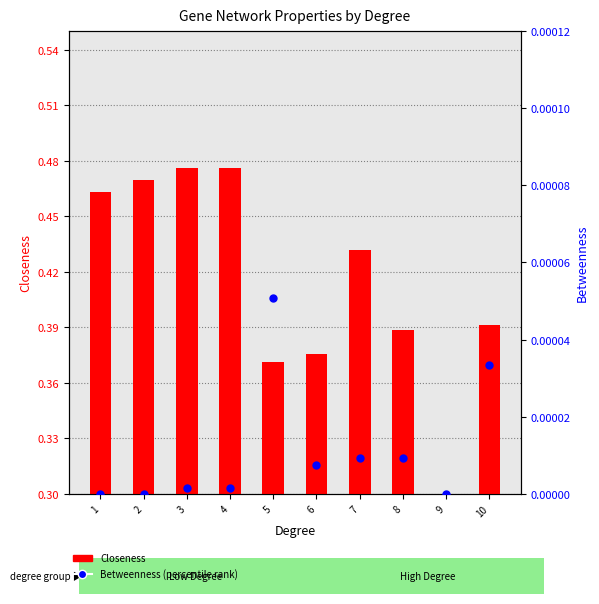

What is the total value across all series at 5?

0.4